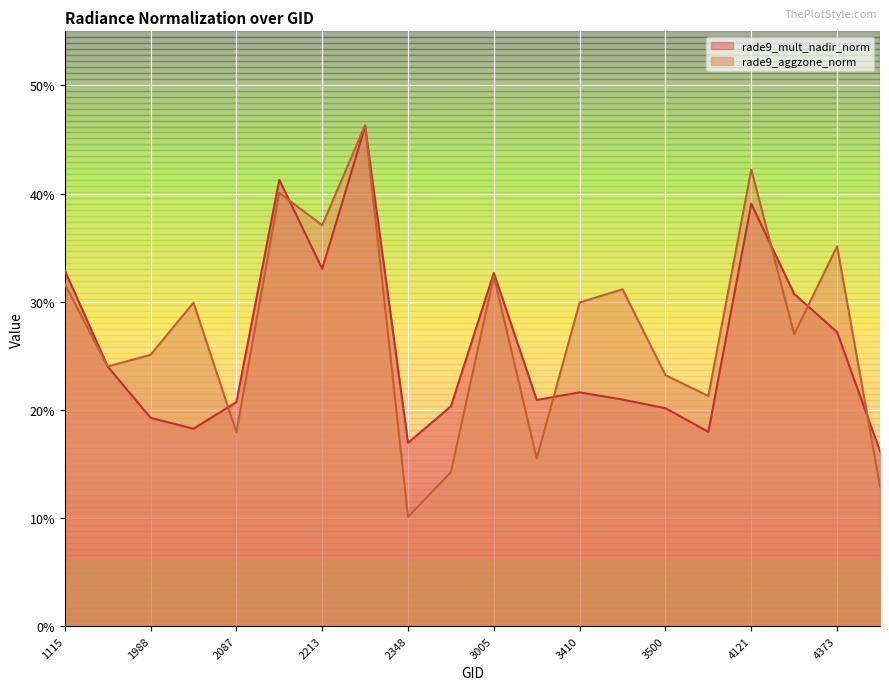

What is the sum of the rade9_aggzone_norm values at 3410 and 2051?

0.6